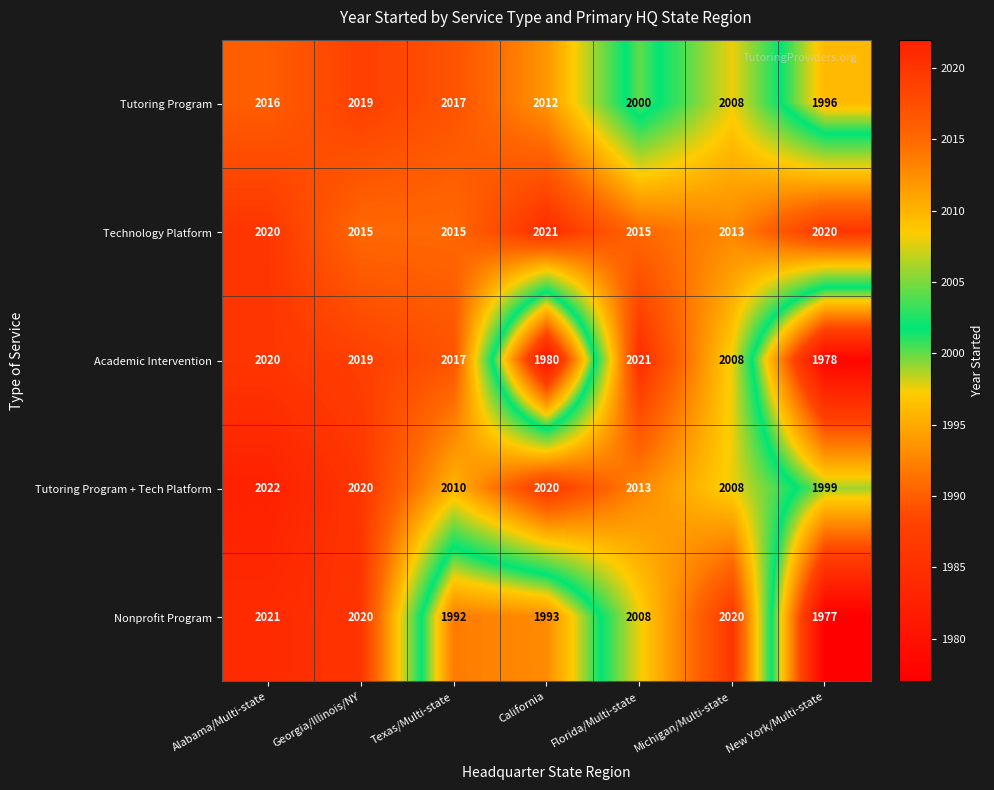

The value of Tutoring Program at Georgia/Illinois/NY is 2019. True or false?

True